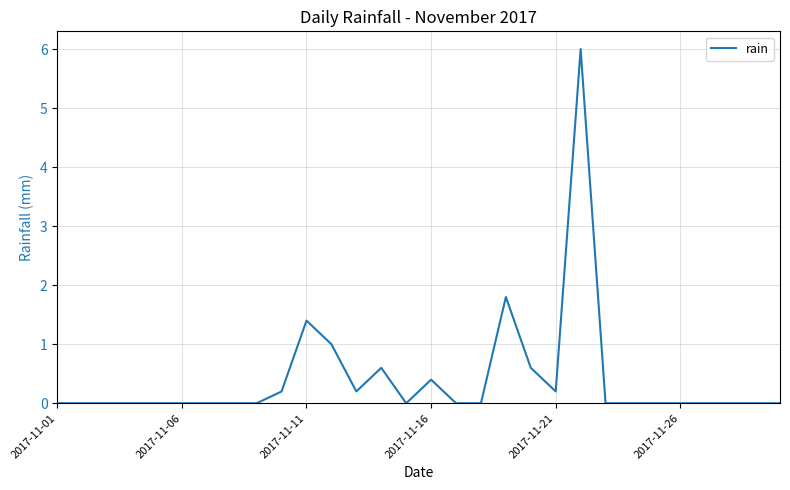

What is the maximum value shown in the chart?

6.0